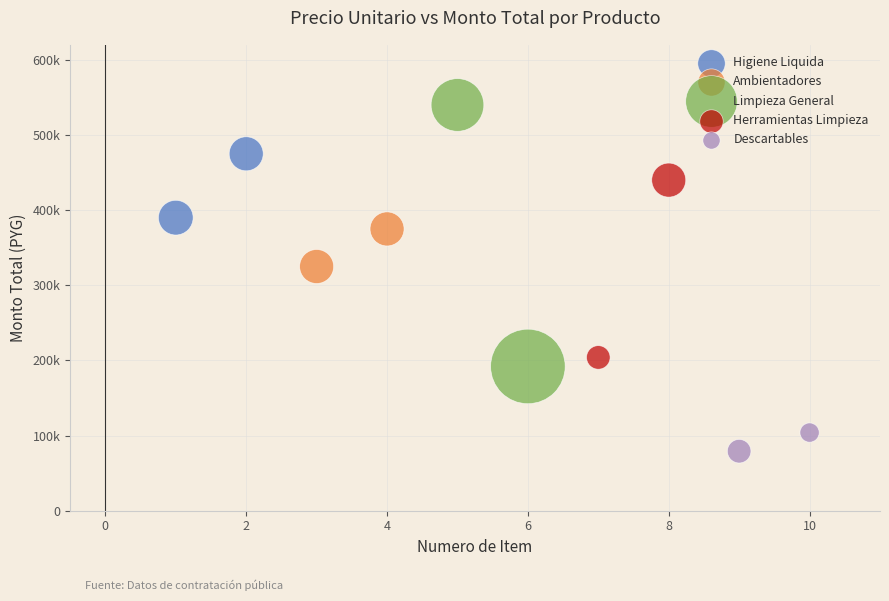

Which series contains the lowest Y value?

Descartables